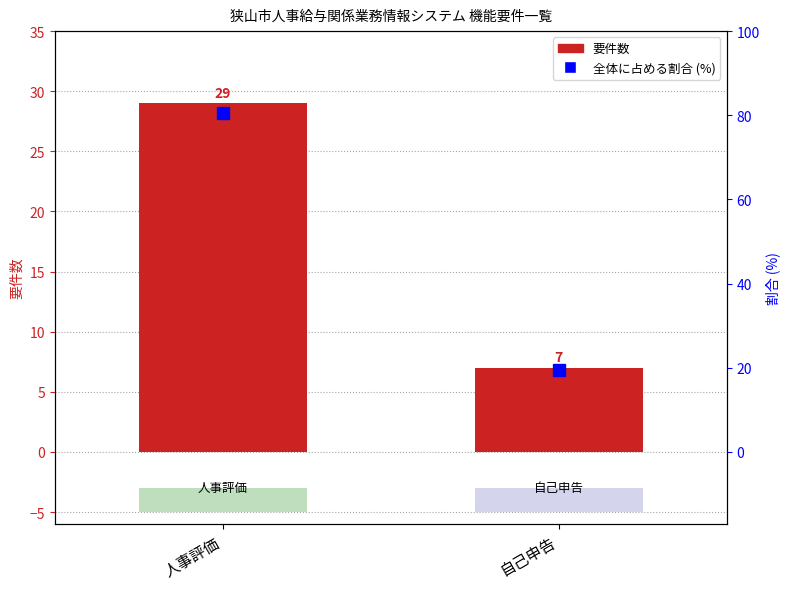

What is the difference between the maximum and minimum values in the 要件数 series?

22.0